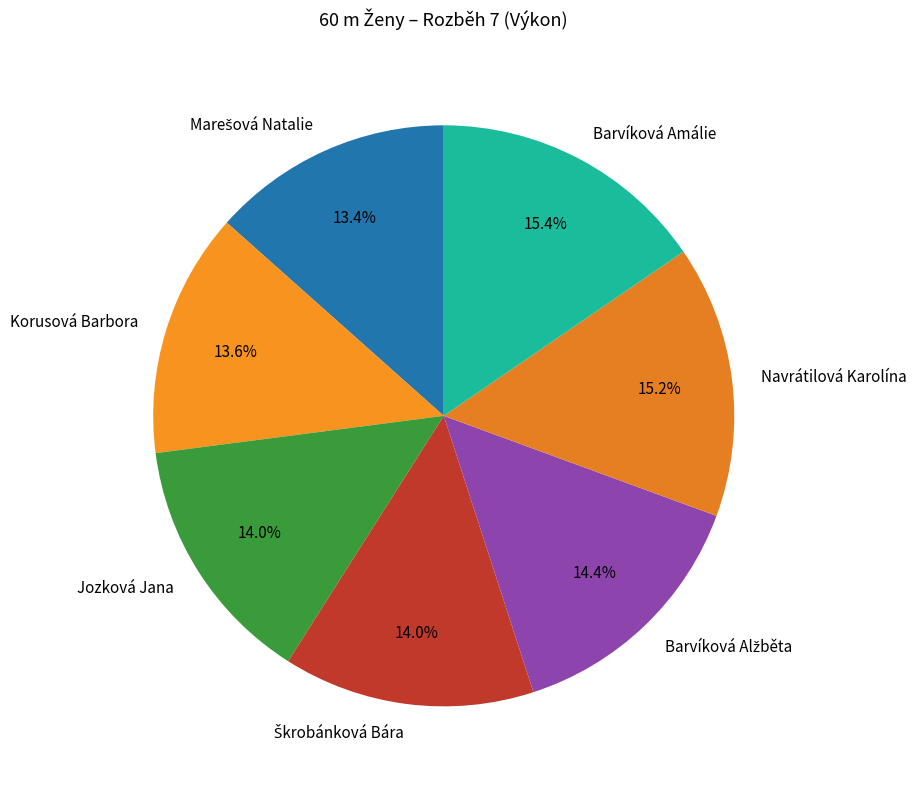

Between Navrátilová Karolína and Jozková Jana, which is larger?

Navrátilová Karolína